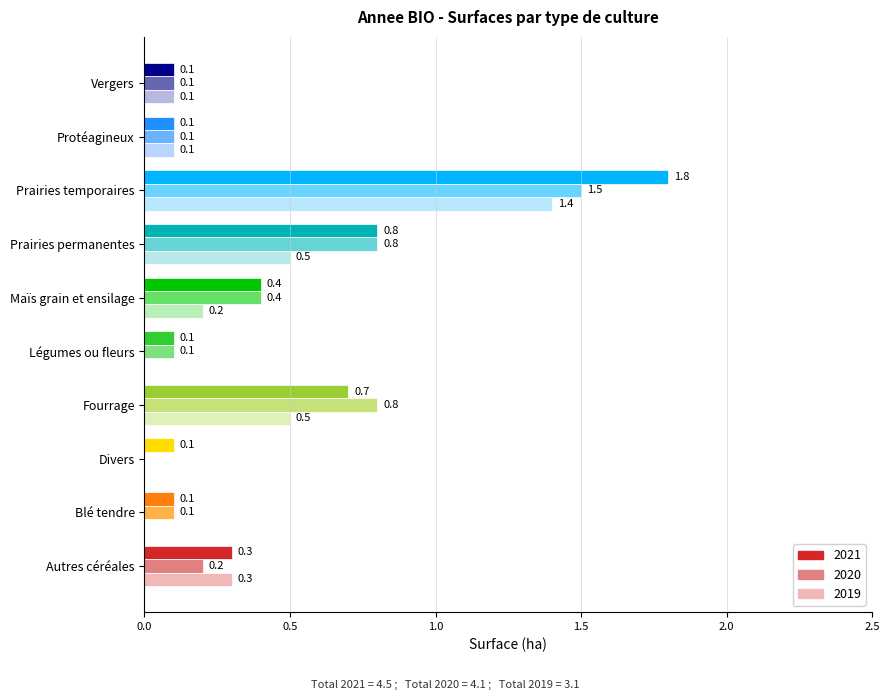

The 2021 series shows 0.8 at Prairies permanentes. True or false?

True